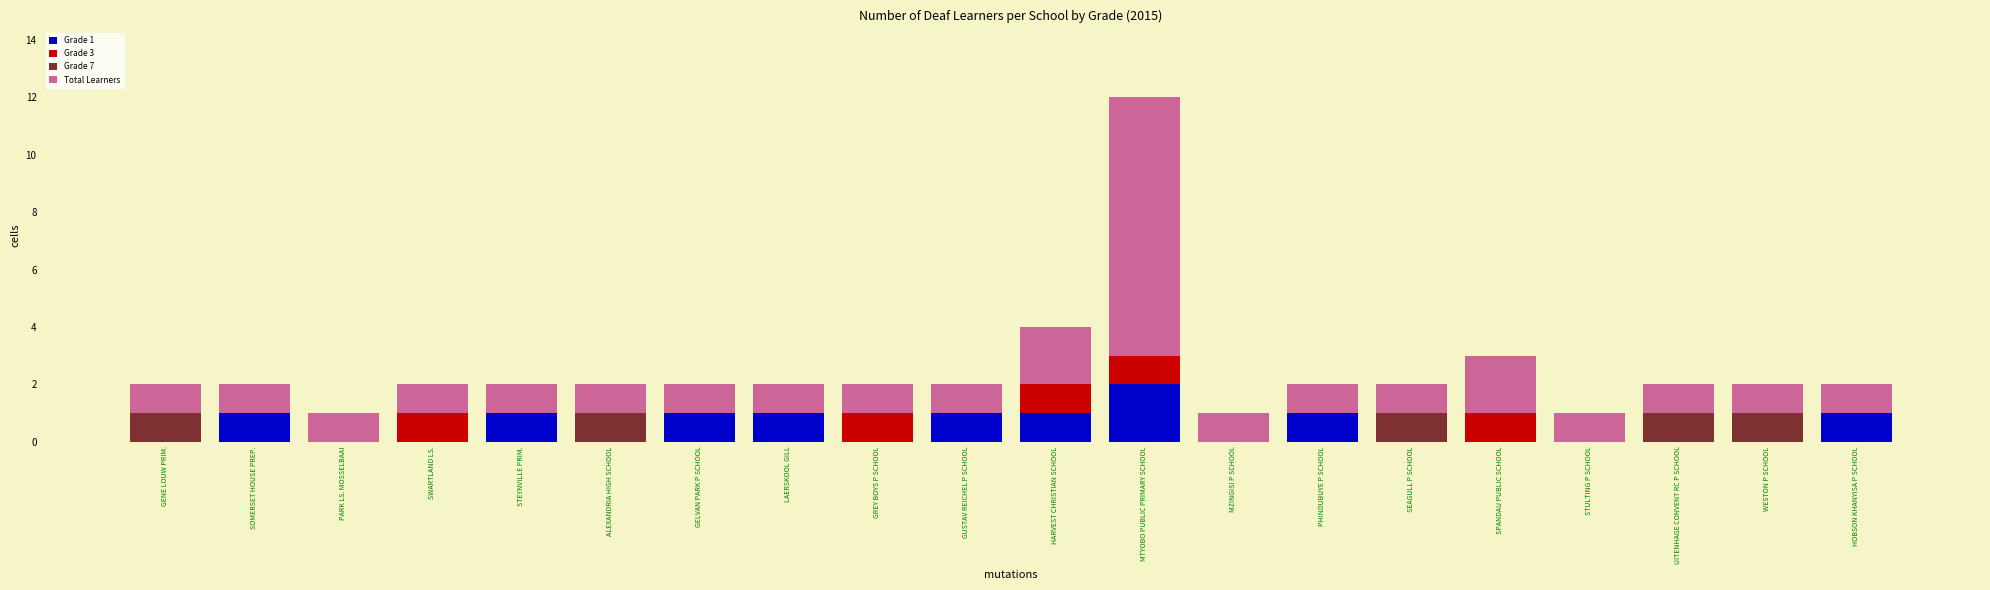

The value of Grade 1 at GELVAN PARK P SCHOOL is 1. True or false?

True